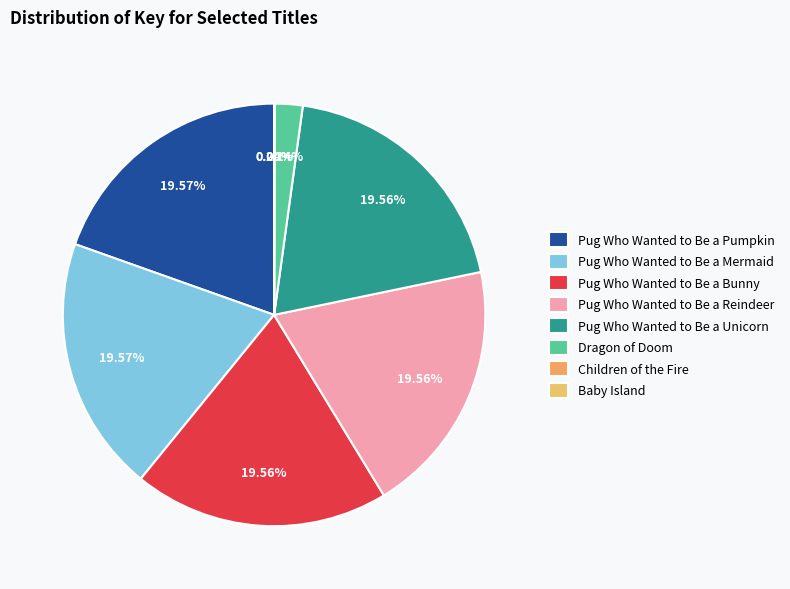

To the nearest percent, what percentage of the pie is Pug Who Wanted to Be a Unicorn?

20%